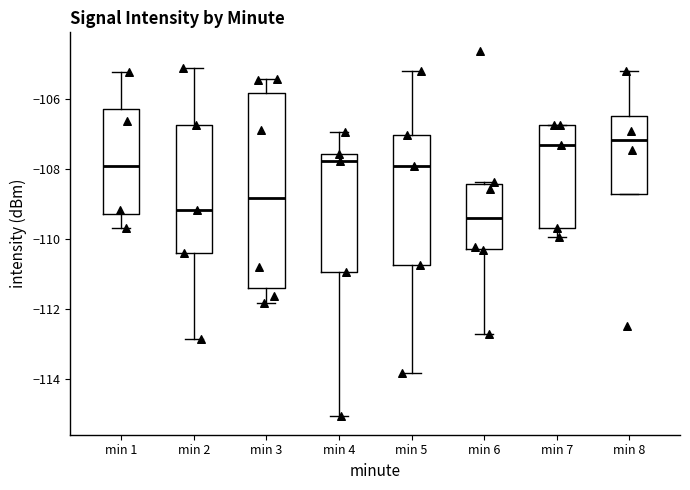

Reading left to right, transcribe this box plot: for each box, give where its median line is, the range the box spans, and where its two whiskers end, as read against the y-axis. The values are not printed on the chart, so give them approximately, as read against the axis.

min 1: median -107.8, box -109.2 to -106.2, whiskers -109.6 to -105.2
min 2: median -109.2, box -110.4 to -106.8, whiskers -112.8 to -105.0
min 3: median -108.8, box -111.4 to -105.8, whiskers -111.8 to -105.4
min 4: median -107.8, box -111.0 to -107.6, whiskers -115.0 to -107.0
min 5: median -108.0, box -110.8 to -107.0, whiskers -113.8 to -105.2
min 6: median -109.4, box -110.2 to -108.4, whiskers -112.8 to -108.4
min 7: median -107.4, box -109.6 to -106.8, whiskers -110.0 to -106.8
min 8: median -107.2, box -108.8 to -106.4, whiskers -108.8 to -105.2